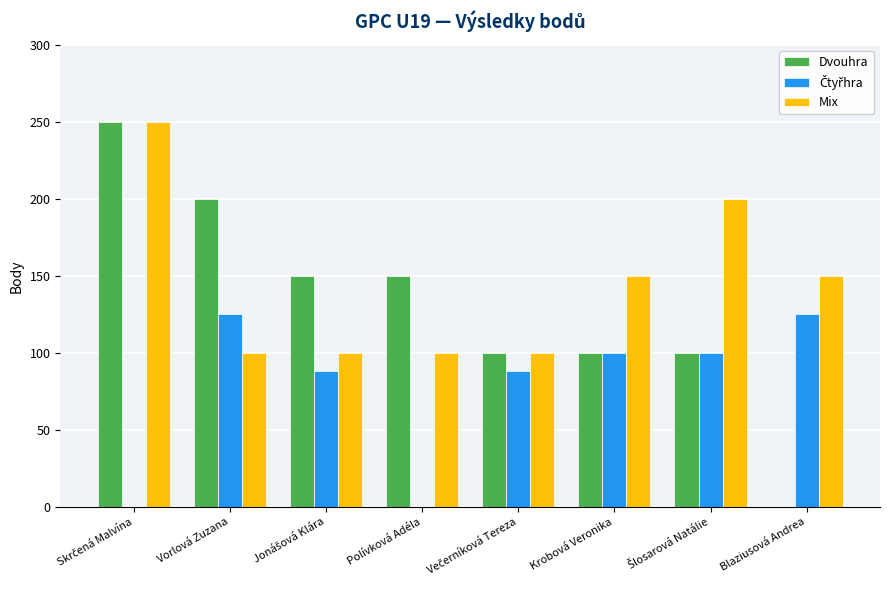

How many series are shown in this chart?

3